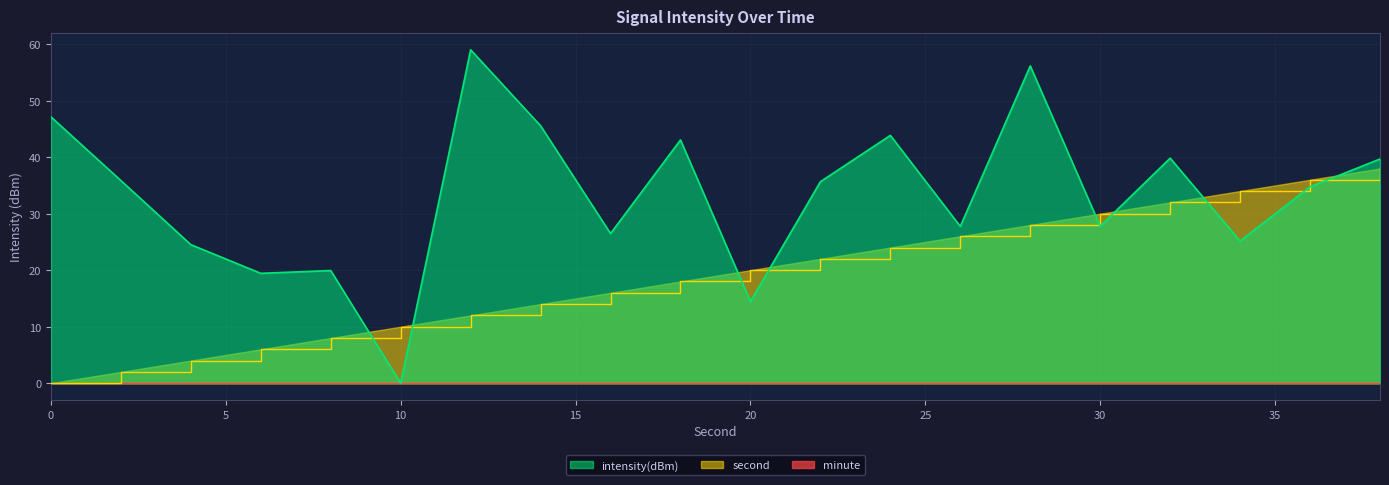

How many values in the second series exceed 20?

9